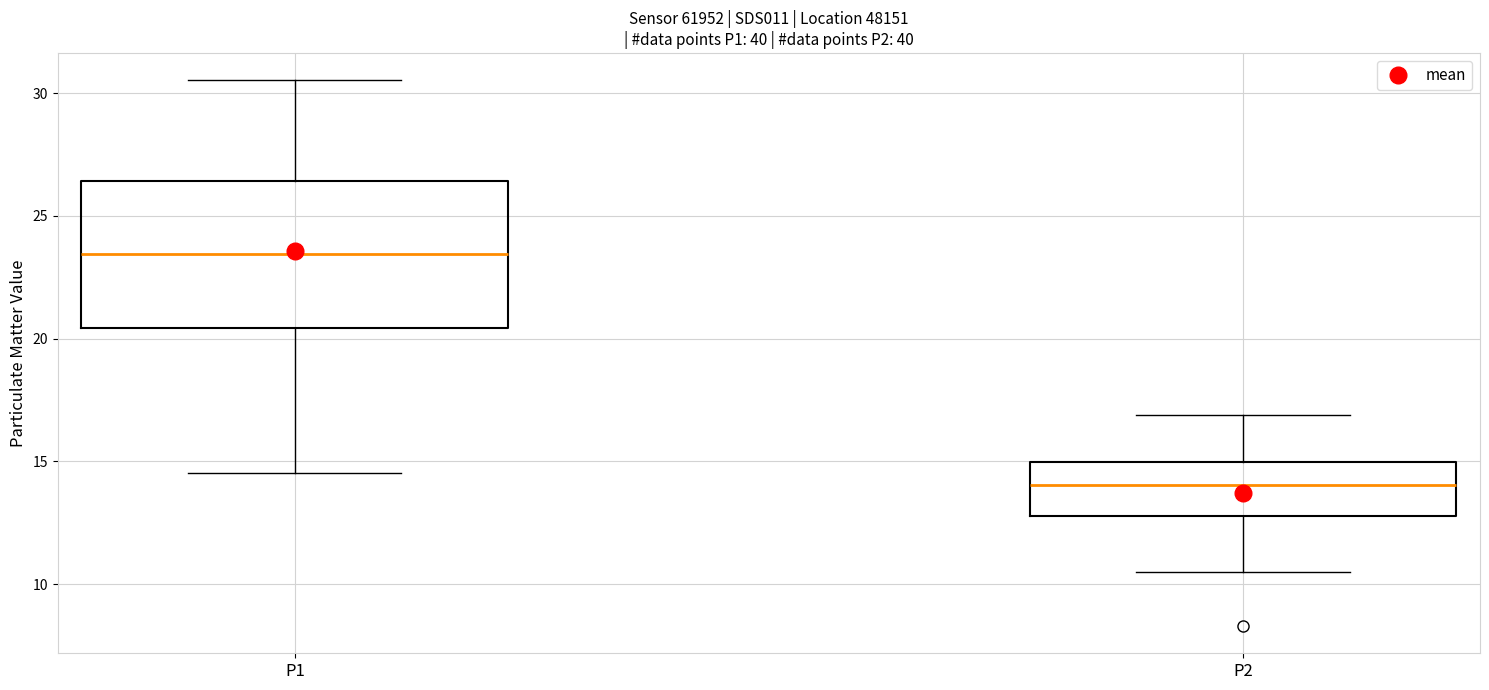

Reading left to right, read every box against the y-axis: the position of its median line, the range the box covers, and the ends of its whiskers. The values are not printed on the chart, so give them approximately, as read against the axis.

P1: median 23.5, box 20.5 to 26.5, whiskers 14.5 to 30.5
P2: median 14.0, box 13.0 to 15.0, whiskers 10.5 to 17.0